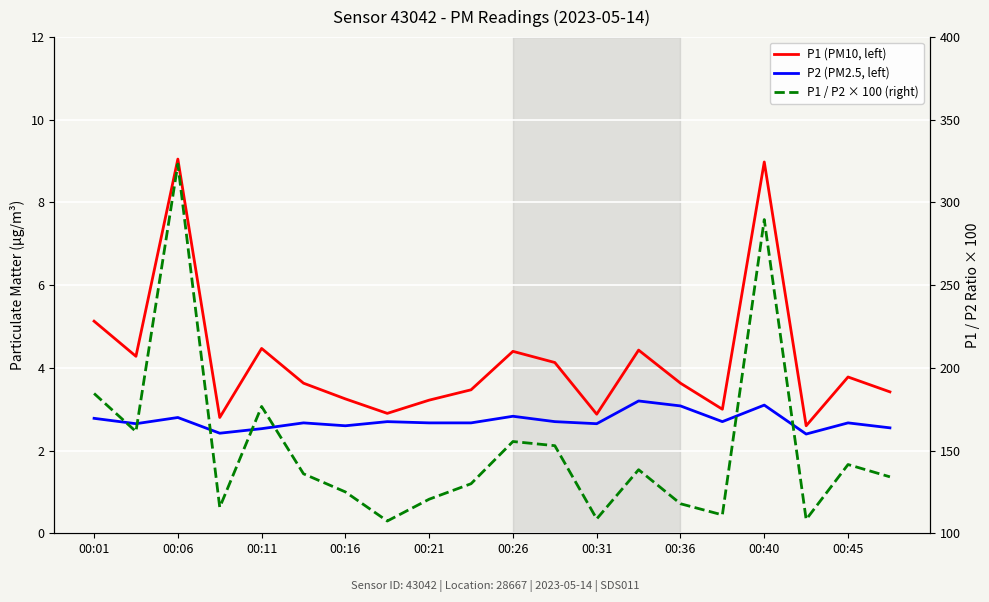

Is this an area chart (filled region under the line)?

No